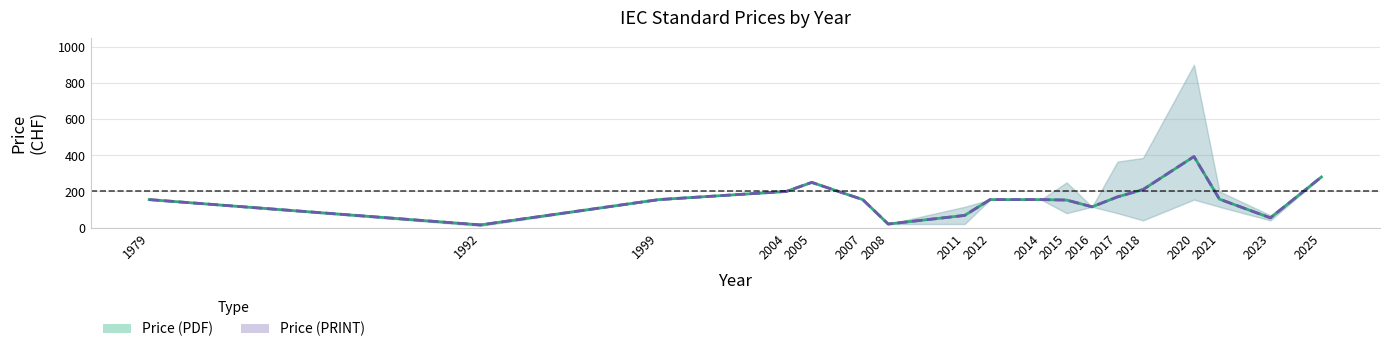

Between 2011 and 1979, which is larger?

1979